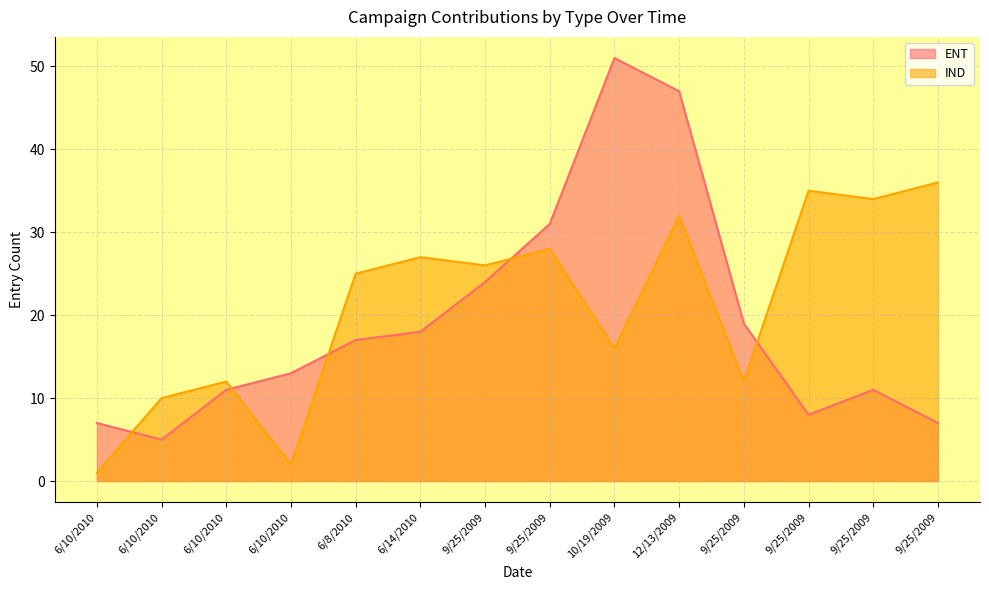

True or false: IND has more than 0 interior local peaks.

True